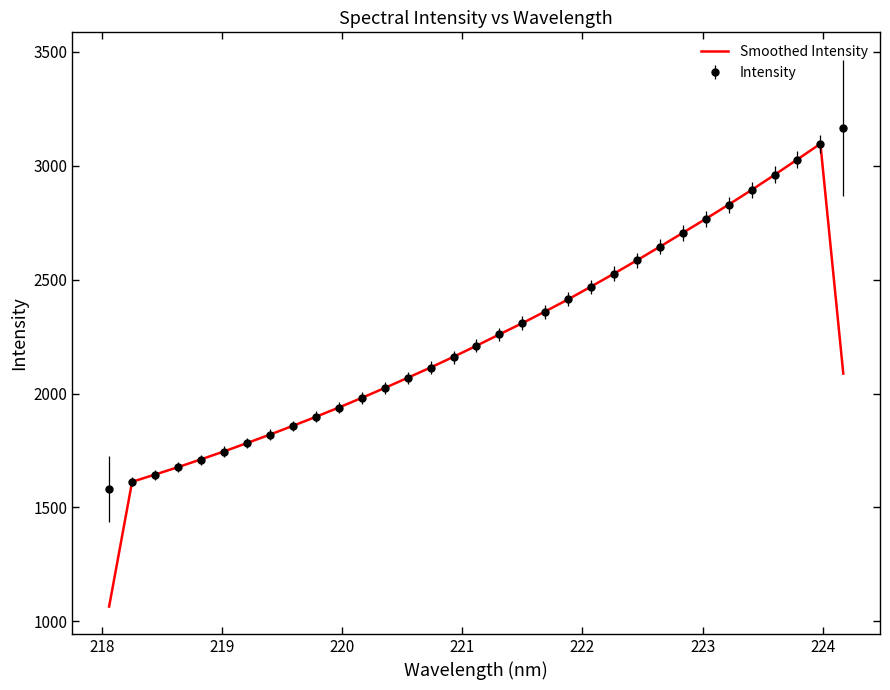

Which series has the widest spread of values?

Smoothed Intensity